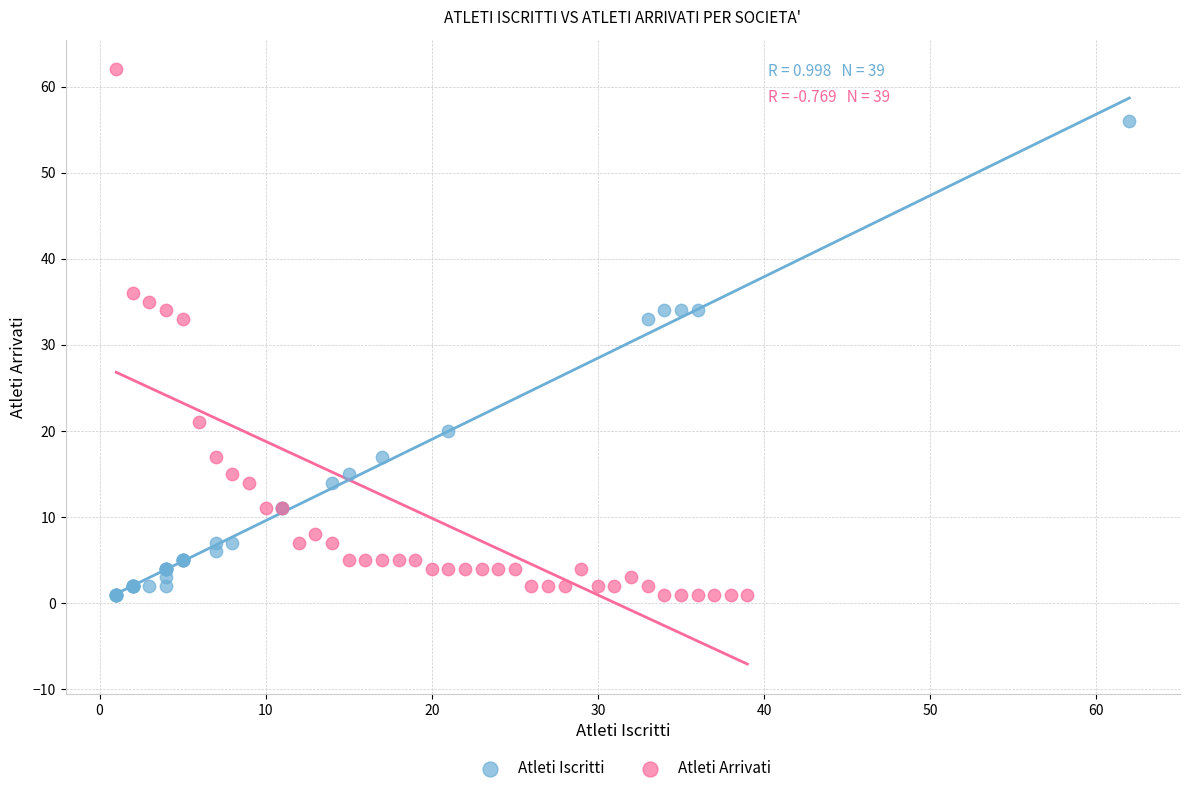

Which series has the largest Y range (max minus min)?

Atleti Arrivati